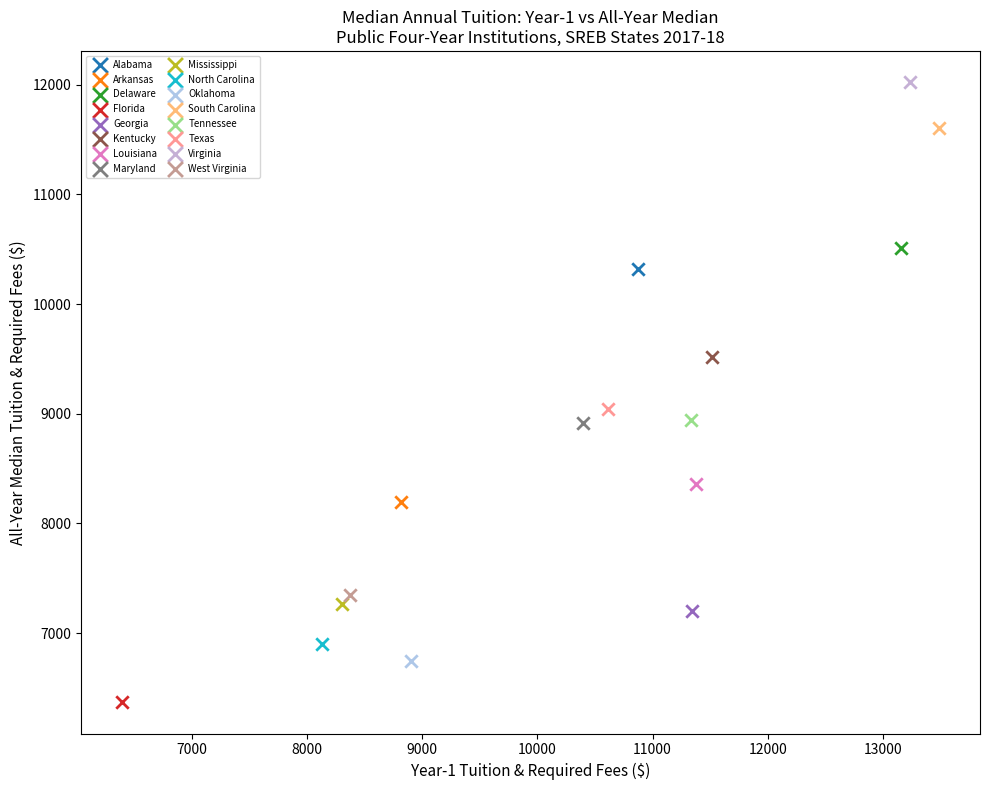

Which series contains the highest Y value?

Virginia